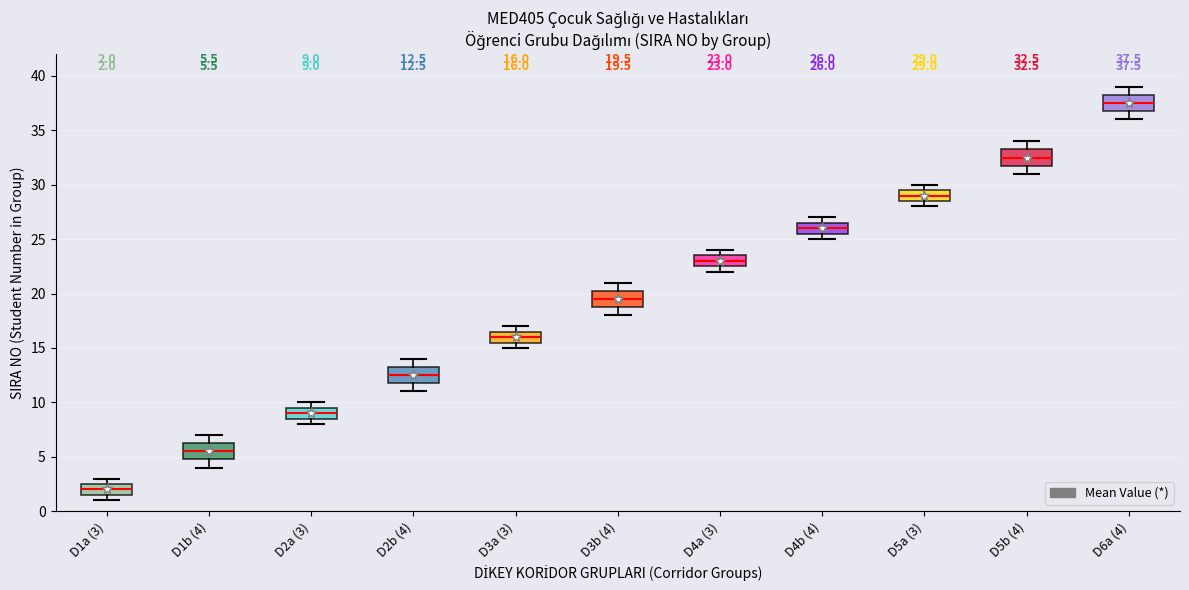

Which box has the highest median line?

D6a (4)